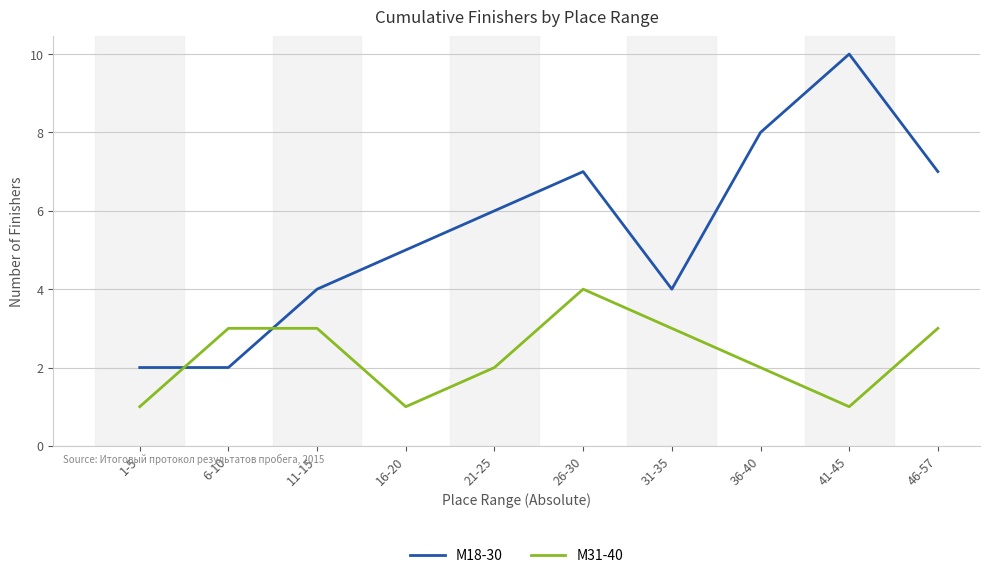

How many categories are shown in the chart?

10